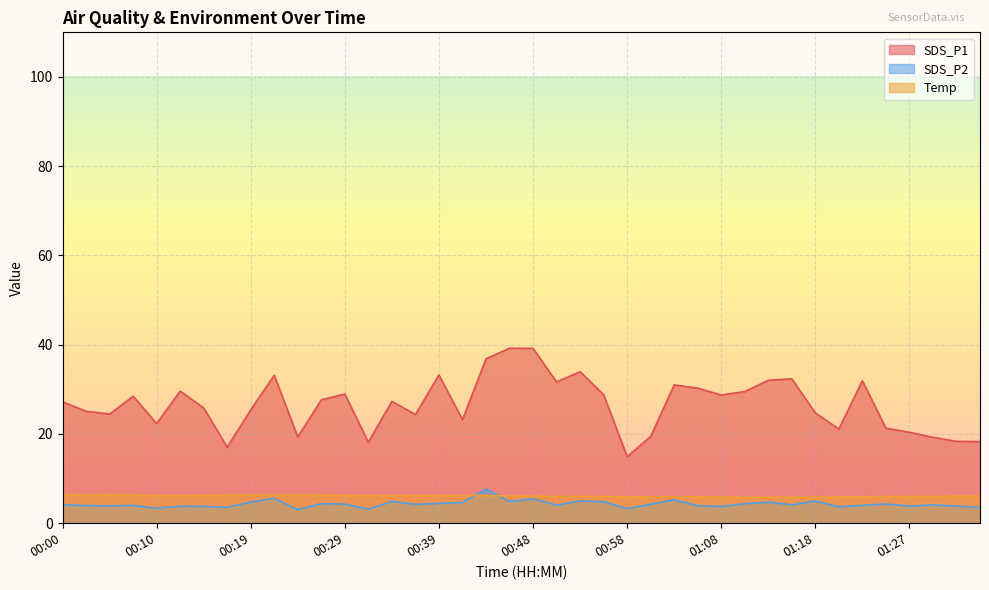

What are all the series names shown in the legend?

SDS_P1, SDS_P2, Temp